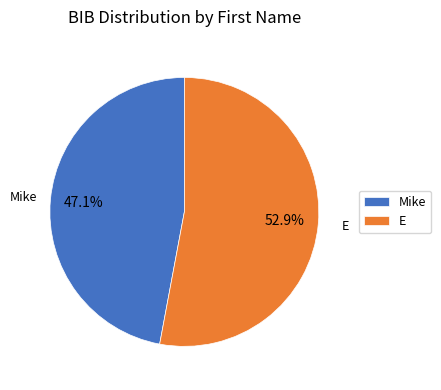

Which category accounts for the majority?

E